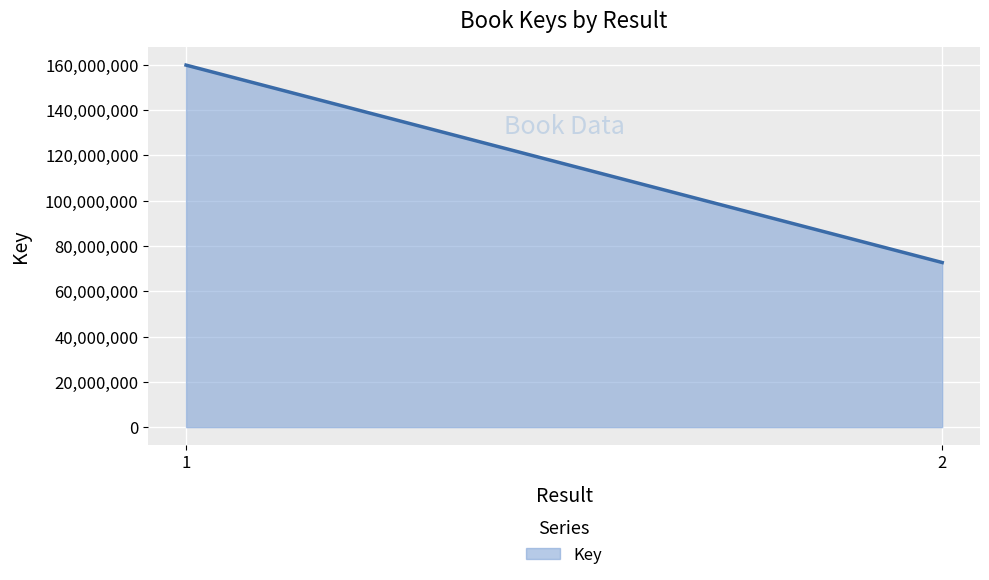

What is the greatest value displayed?

159875125